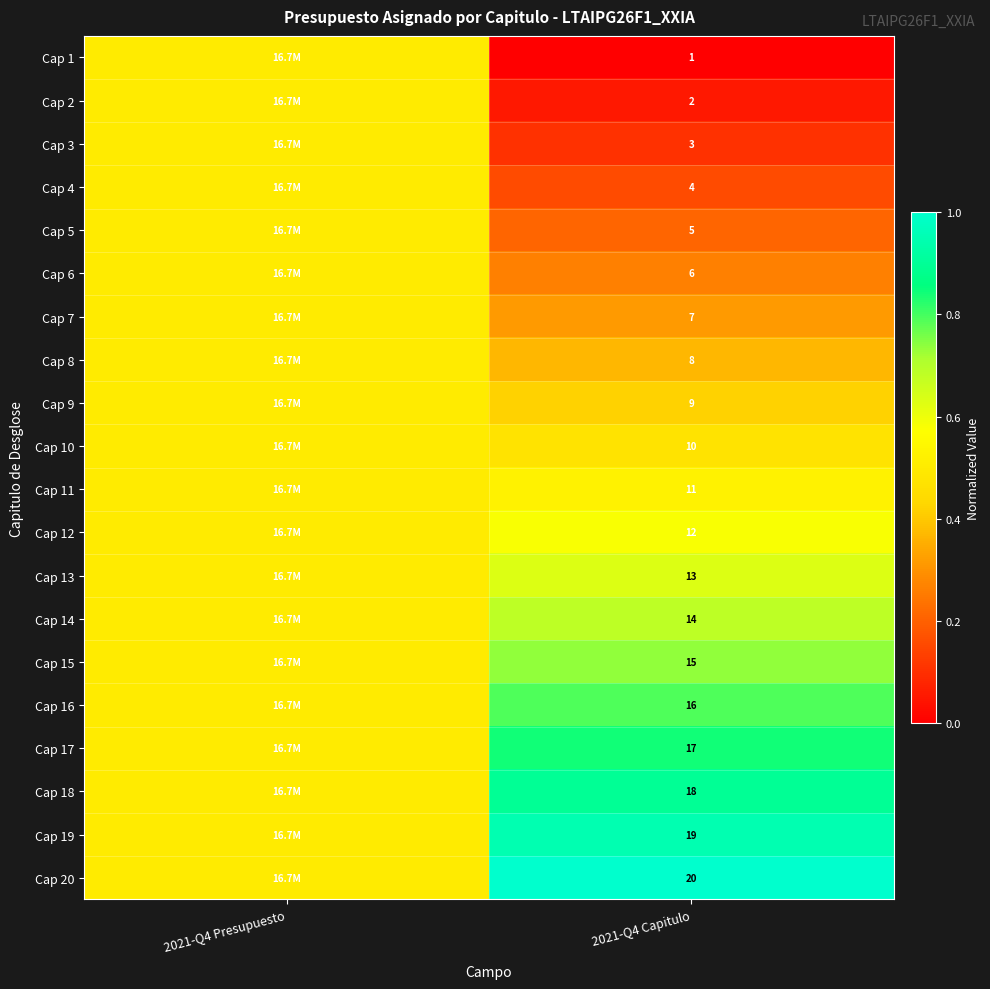

True or false: Cap 13 has a value of 13.0 at 2021-Q4 Capitulo.

True